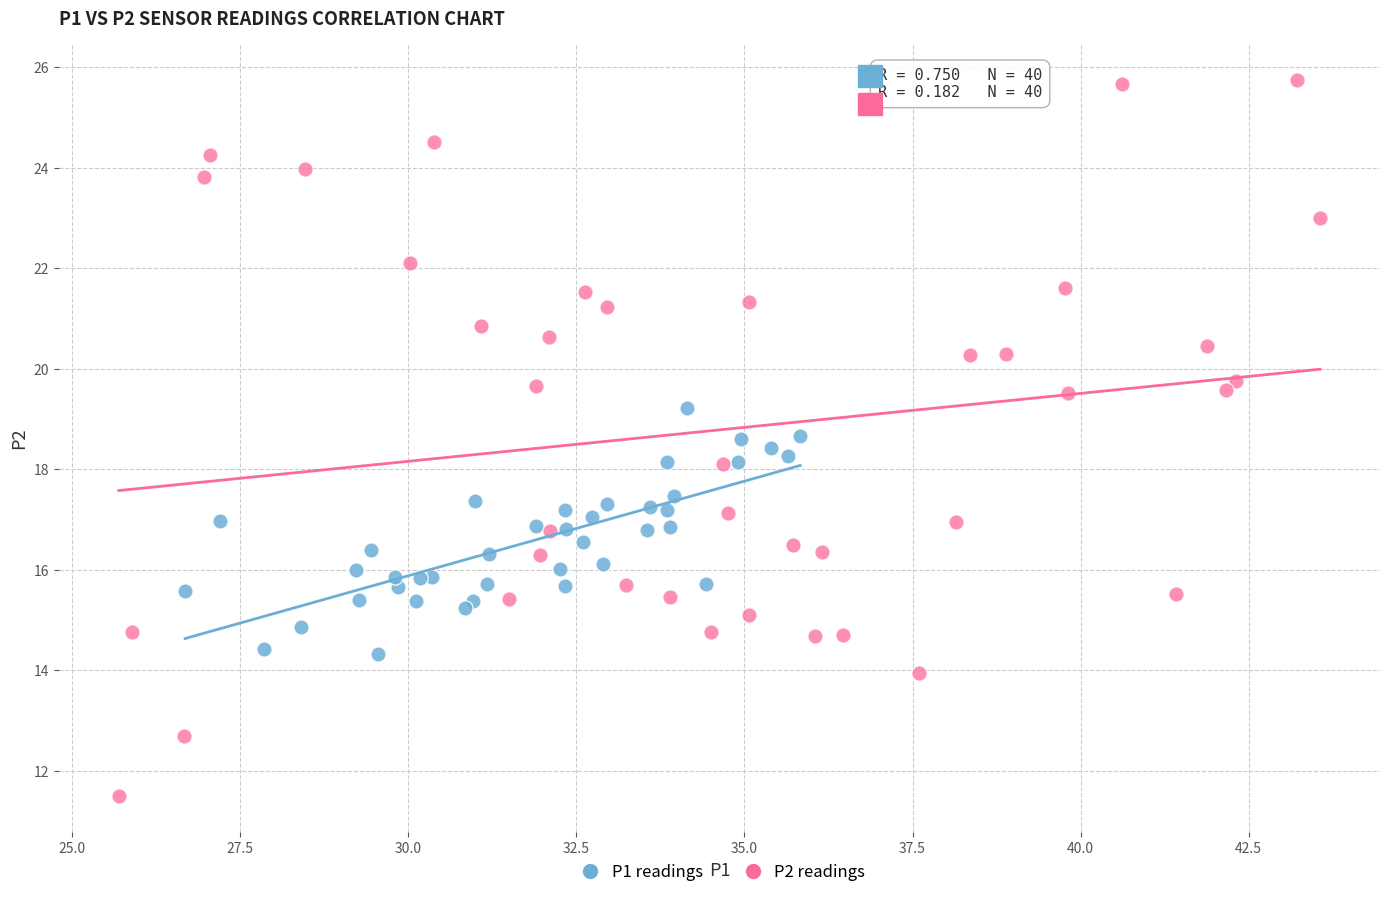

Which series contains the lowest Y value?

P2 readings